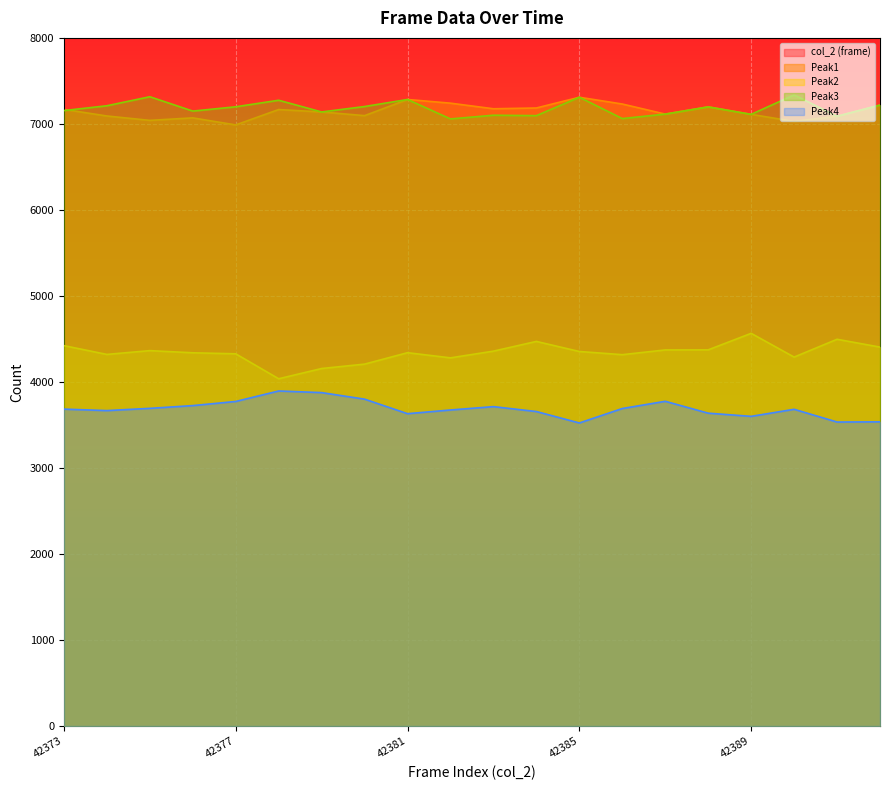

How many values in the Peak1 series exceed 7167?

9